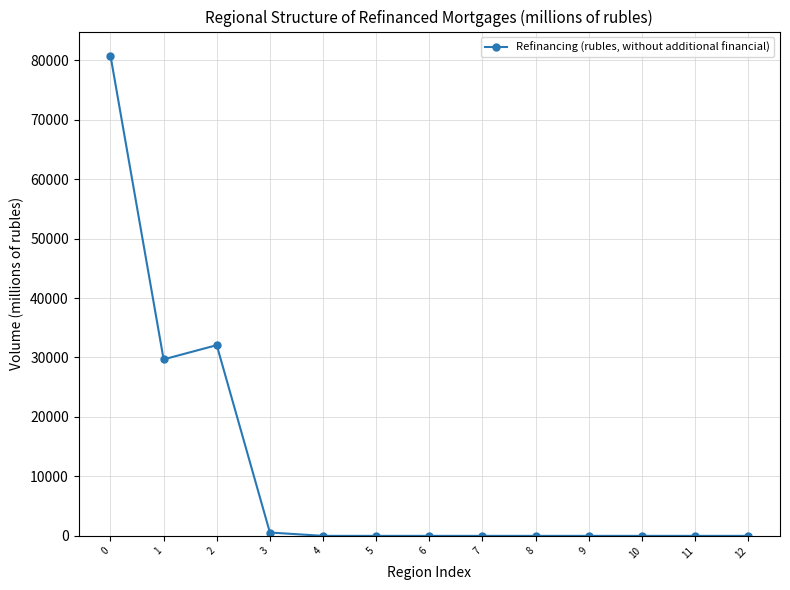

The value at 11 is 0. True or false?

True